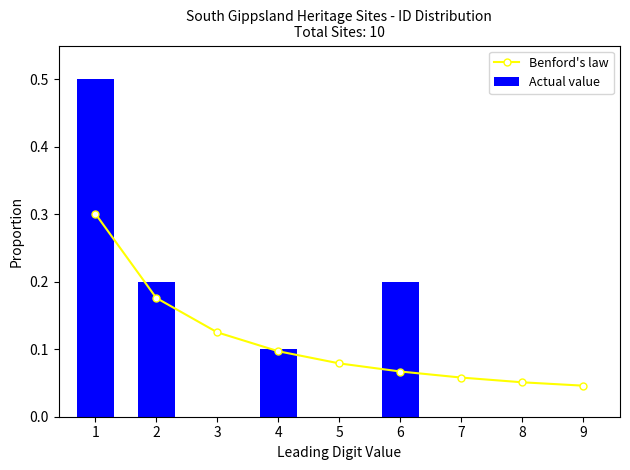

What are all the series names shown in the legend?

Benford's law, Actual value